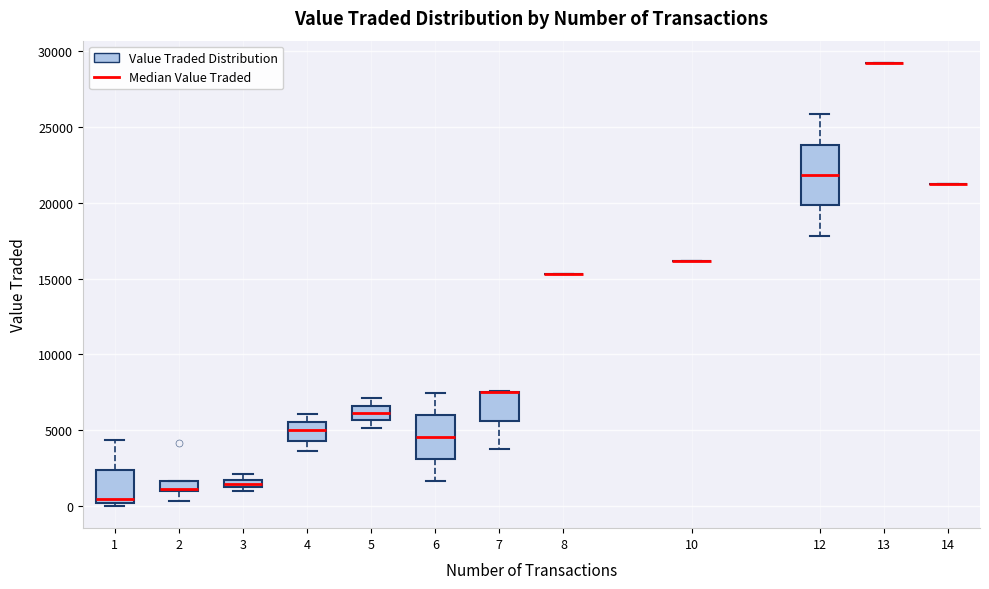

Comparing the boxes themselves (not the whiskers), which one is the tallest?

12